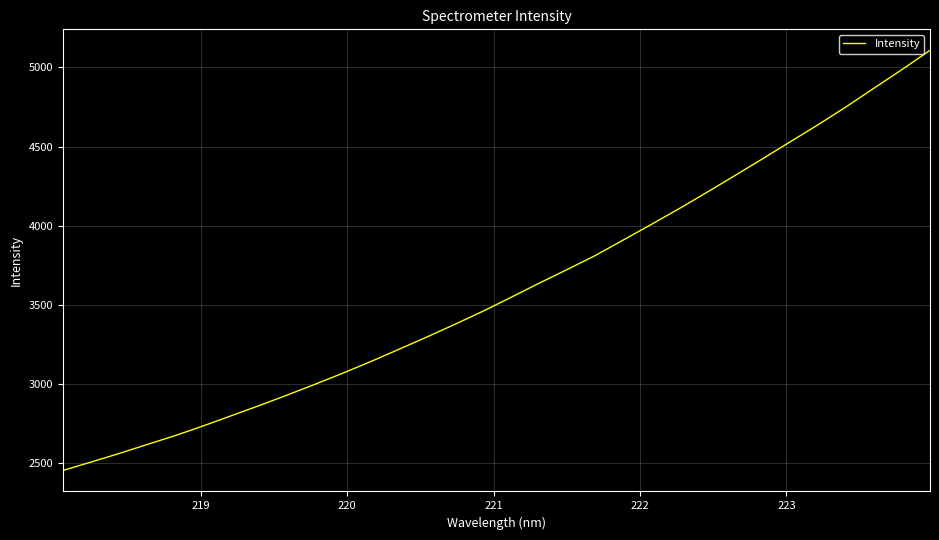

What is the average value?

3602.9